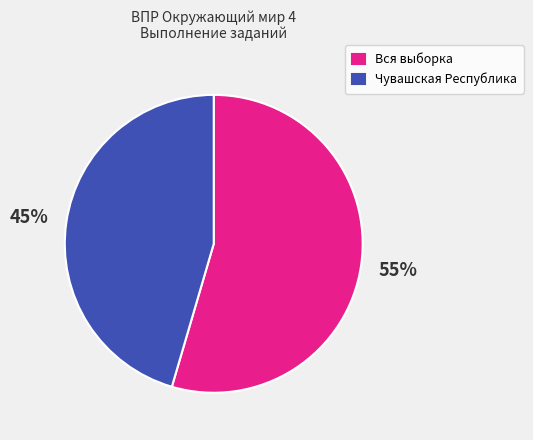

Is it true that Чувашская Республика is 55% of the pie?

False